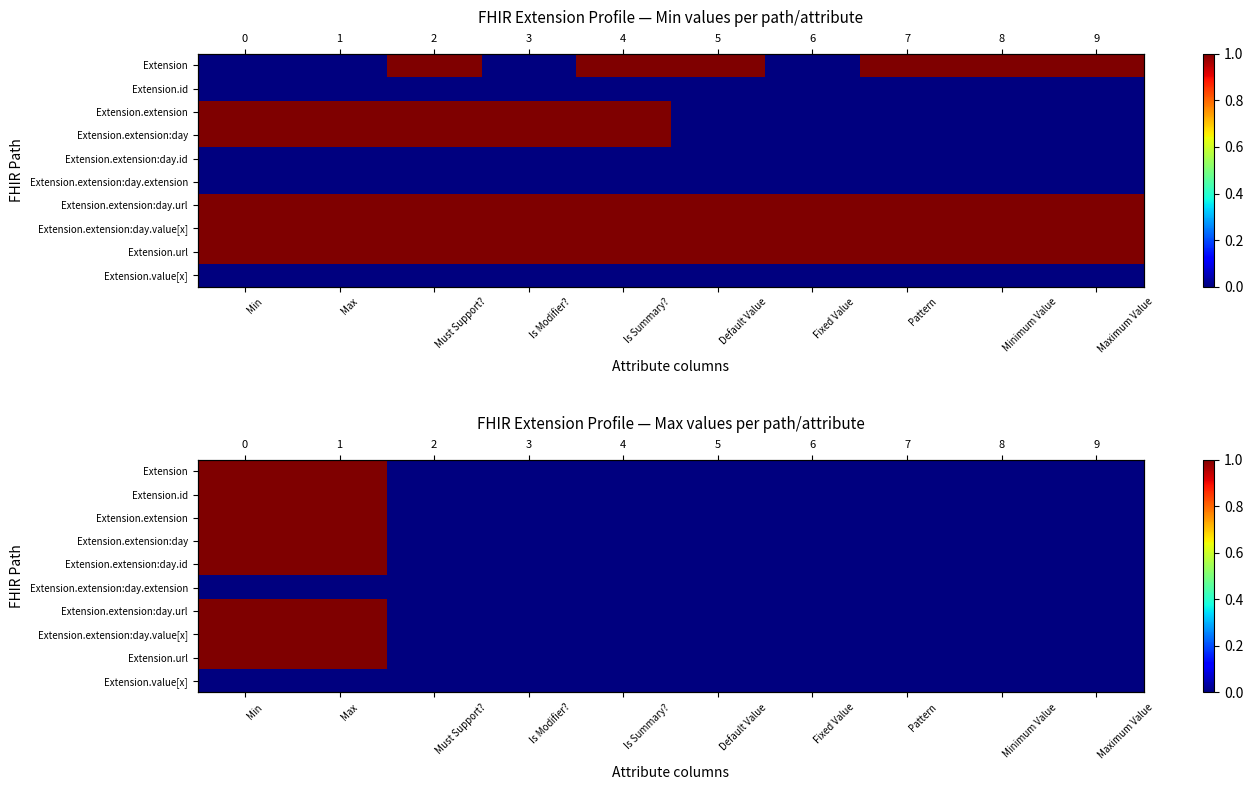

List the labels in order of Extension.extension:day value, largest first.

Min, Max, Must Support?, Is Modifier?, Is Summary?, Default Value, Fixed Value, Pattern, Minimum Value, Maximum Value